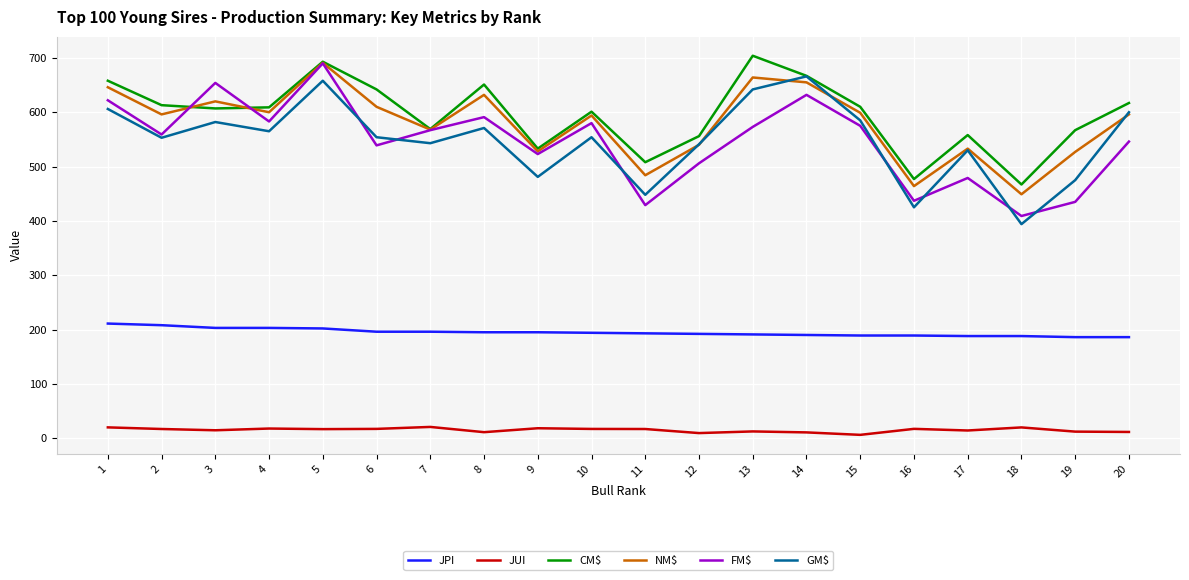

What is the maximum value for JPI?

211.0